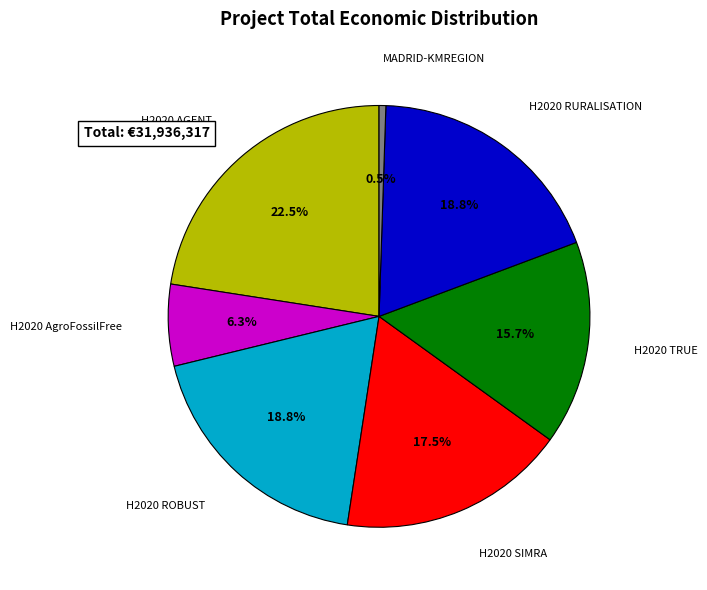

Does any single category account for the majority?

No